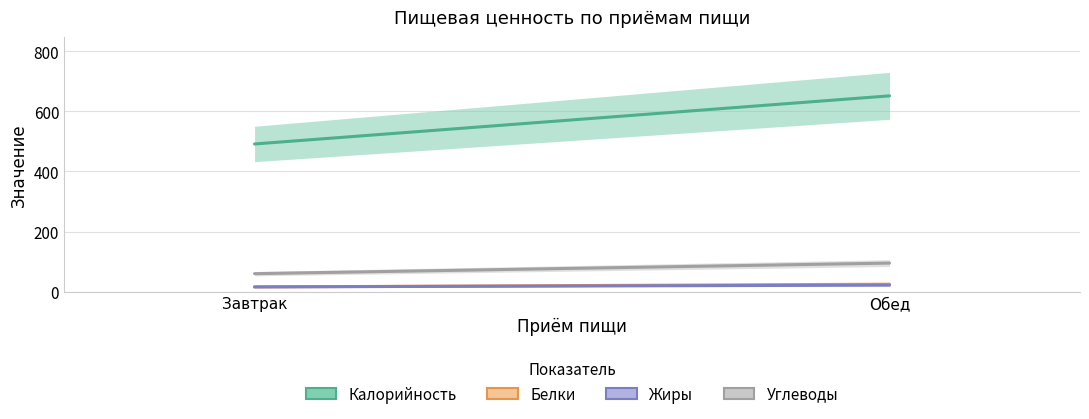

The Жиры series shows 22.3 at Завтрак. True or false?

False